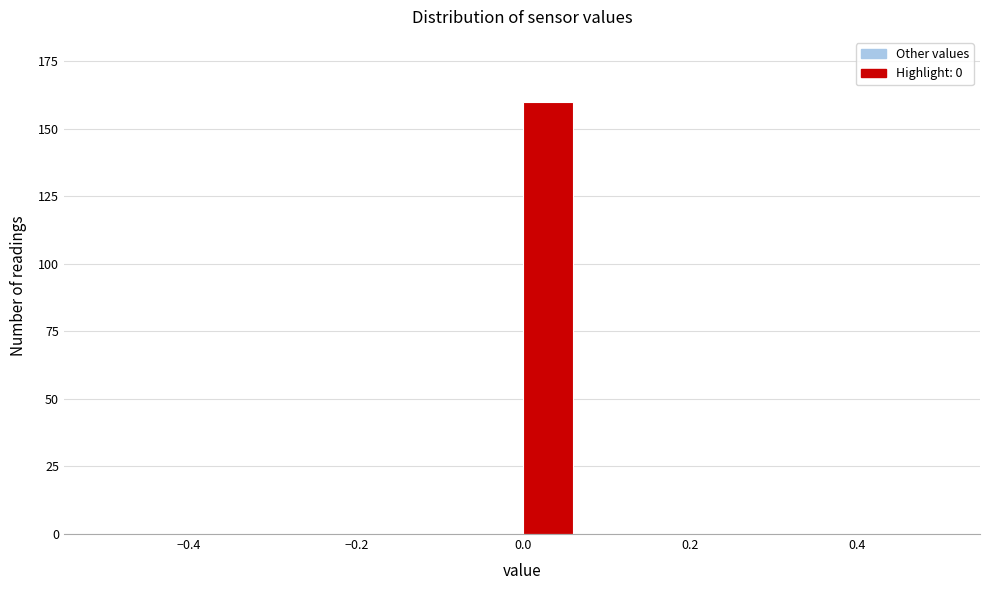

Around what value on the x-axis is the tallest bar? Give the approximate position of its centre, as read against the axis.

0.02